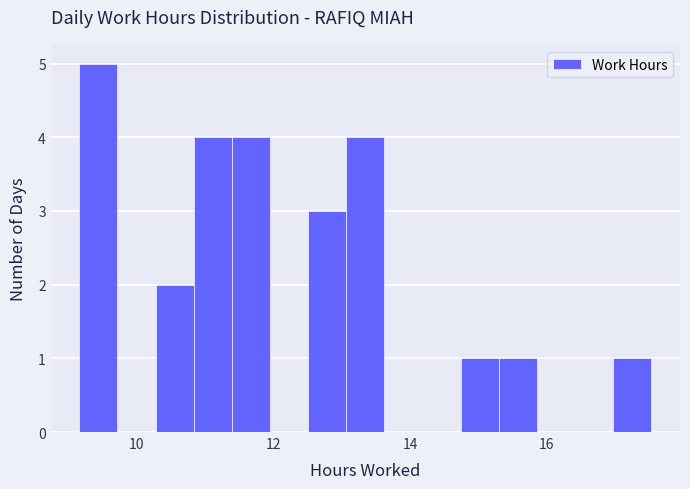

Around what value on the x-axis is the tallest bar? Give the approximate position of its centre, as read against the axis.

9.4